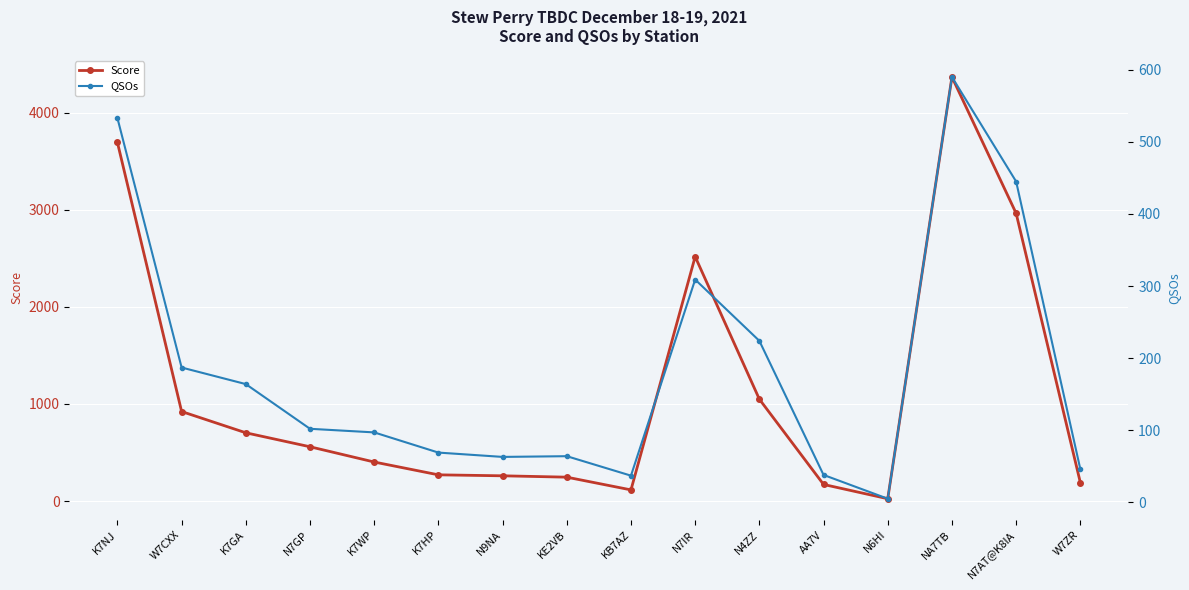

Between KB7AZ and N7AT@K8IA, which series saw the biggest shift?

Score